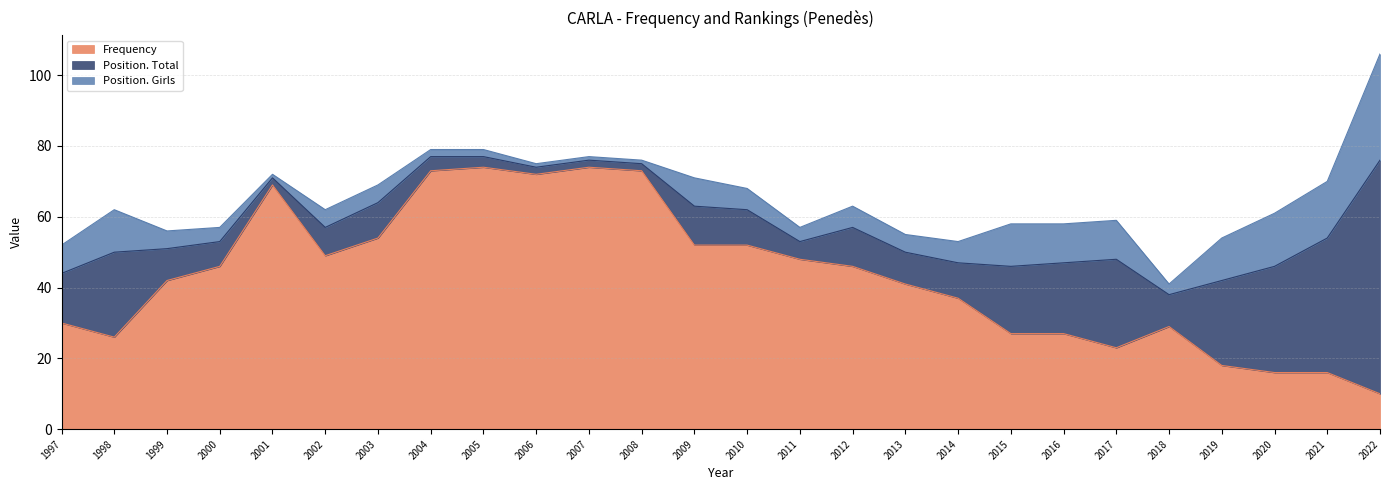

At which label is Position. Total closest to 34?

2020